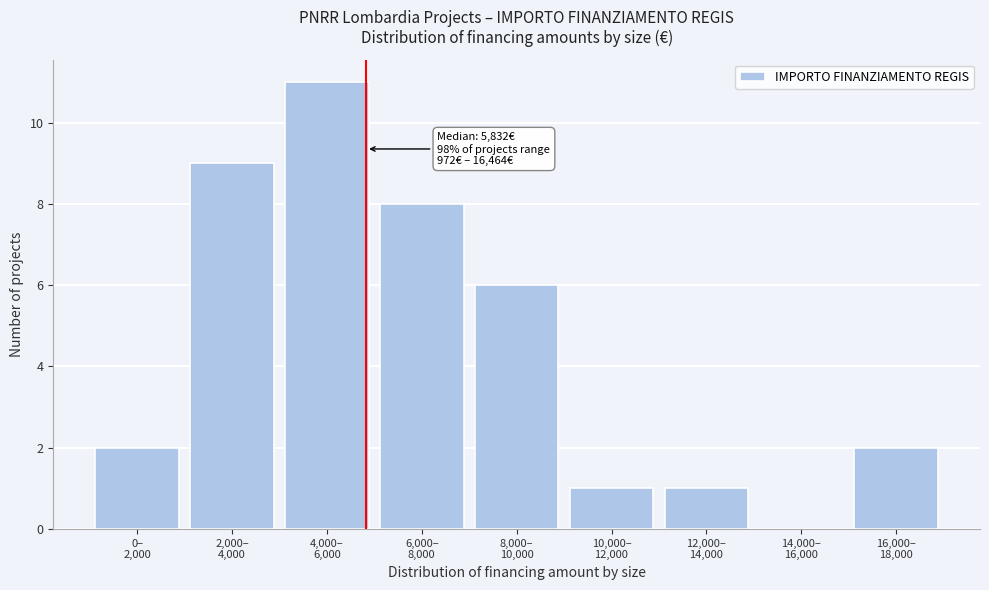

What is the greatest value displayed?

11